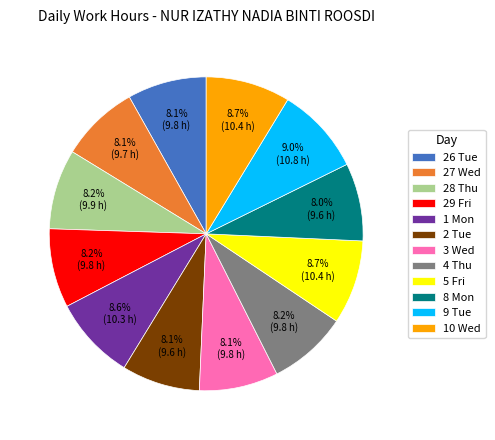

Approximately how many times larger is the value at 2 Tue compared to 9 Tue?

0.9